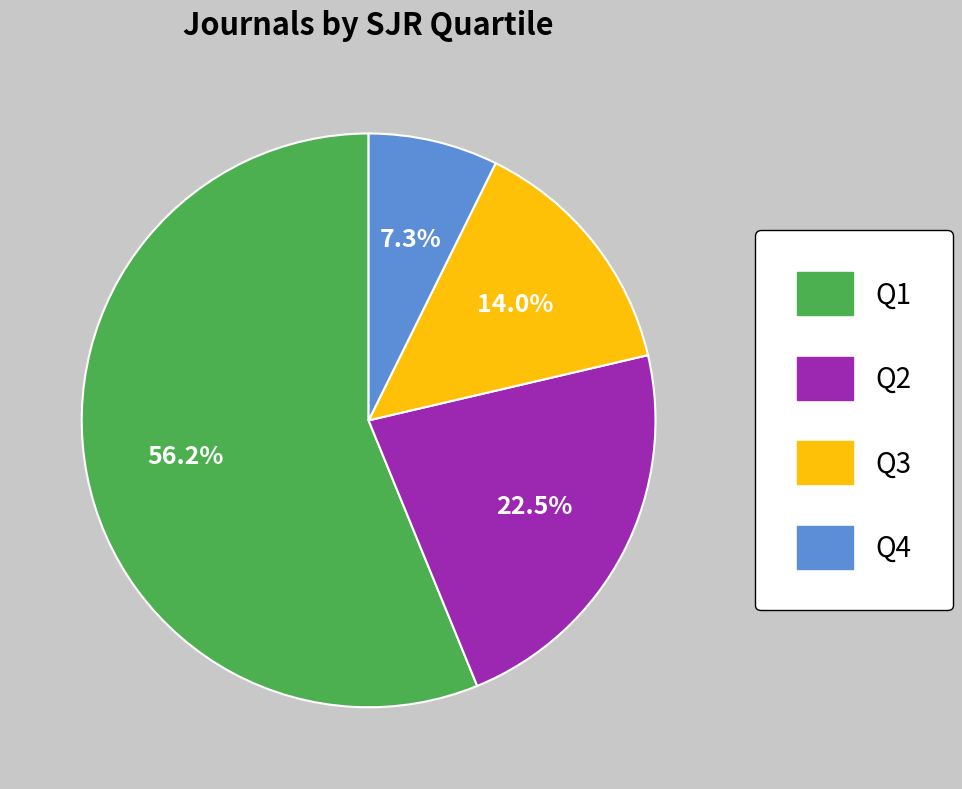

Does Q4 represent more than half of the total?

No